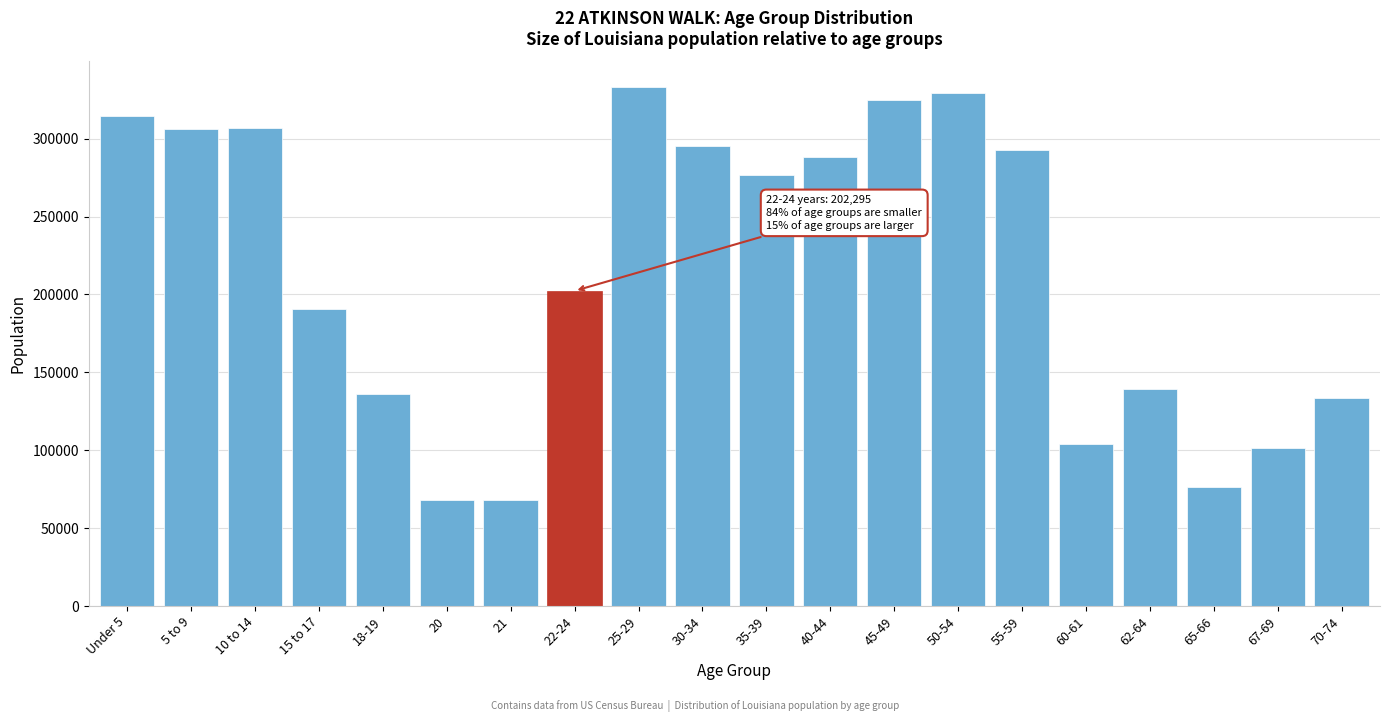

What is the minimum value shown in the chart?

67763